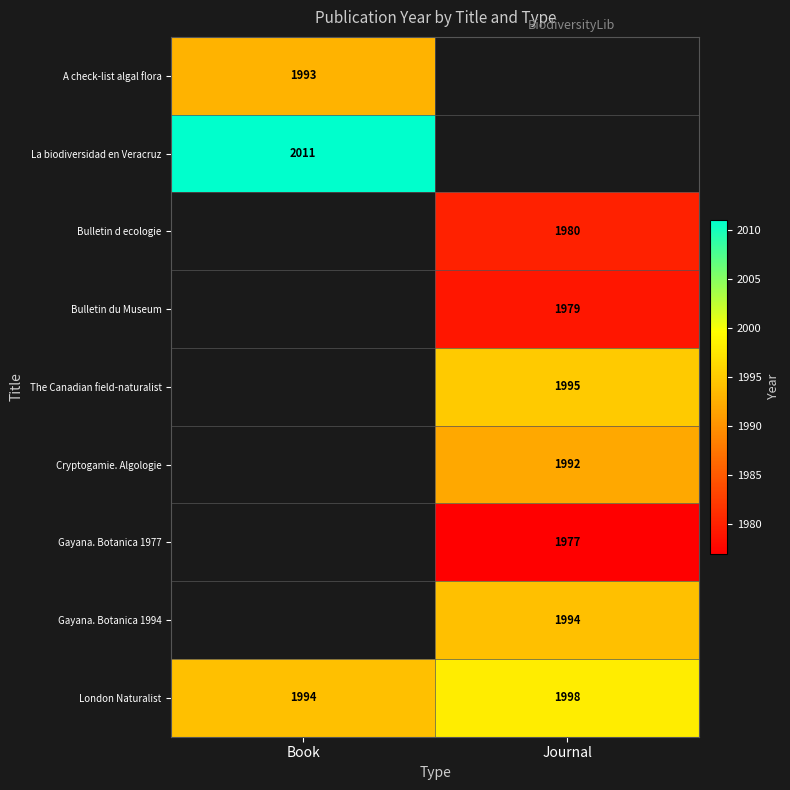

List the labels in order of London Naturalist value, smallest first.

Book, Journal